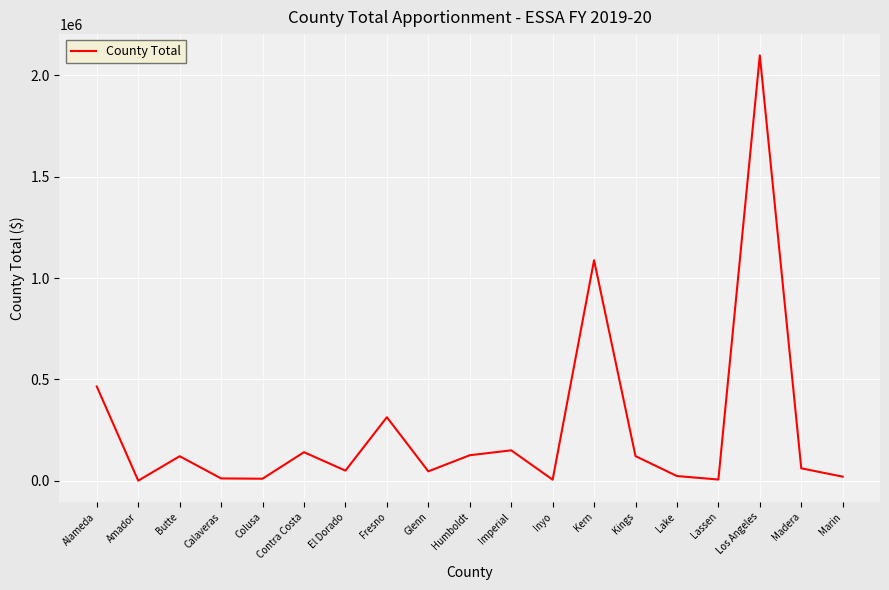

Does the chart display data point markers on the line(s)?

No